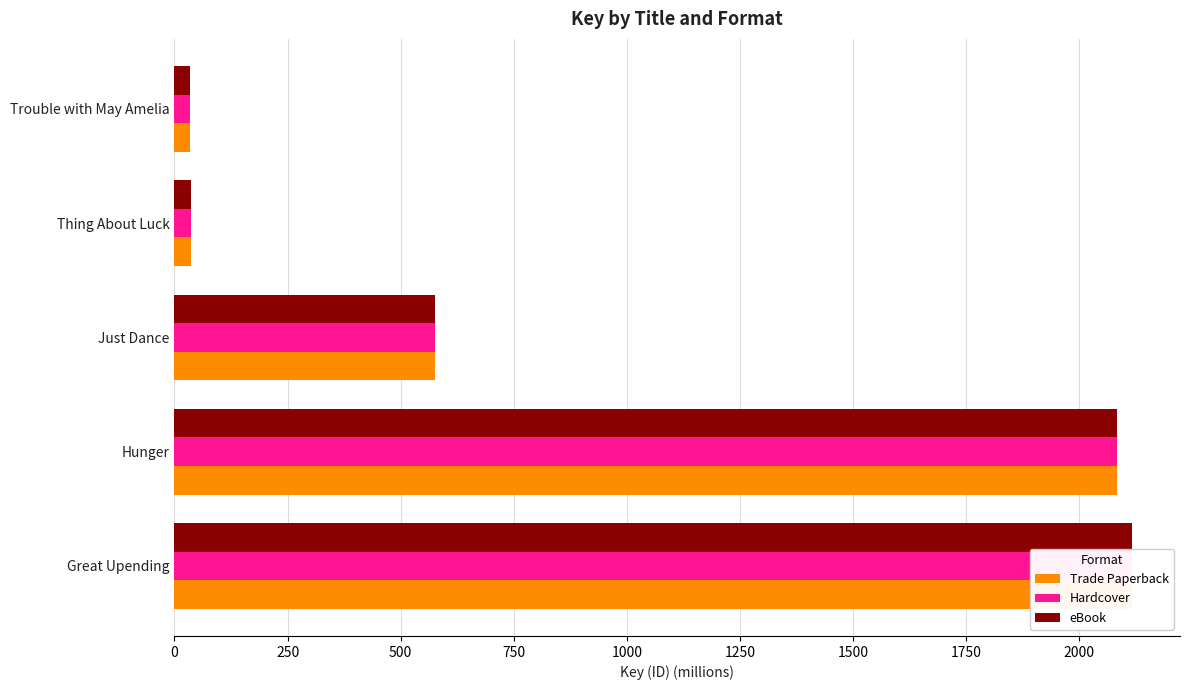

Rank the series at Thing About Luck from lowest to highest value.

Trade Paperback, Hardcover, eBook